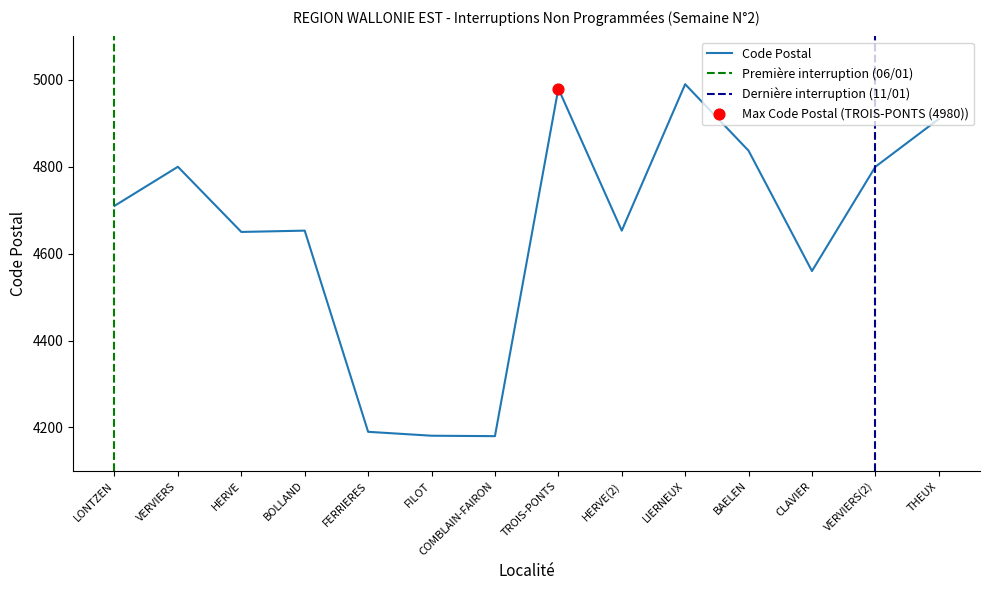

What is the ratio of the value at FILOT to the value at TROIS-PONTS?

0.8